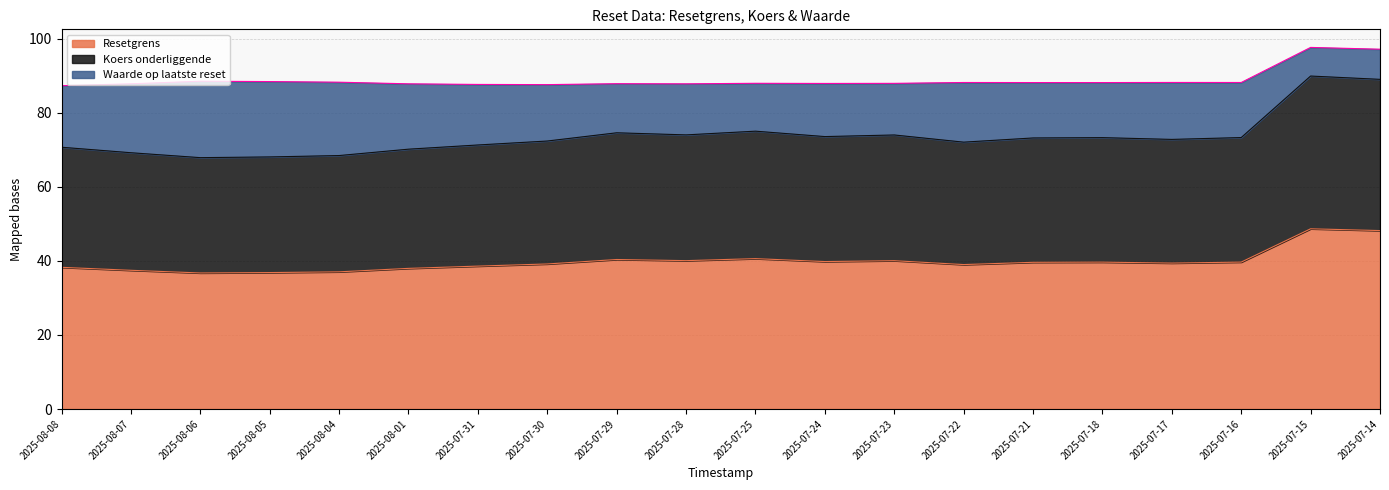

Where is the first local minimum for Resetgrens?

2025-08-06